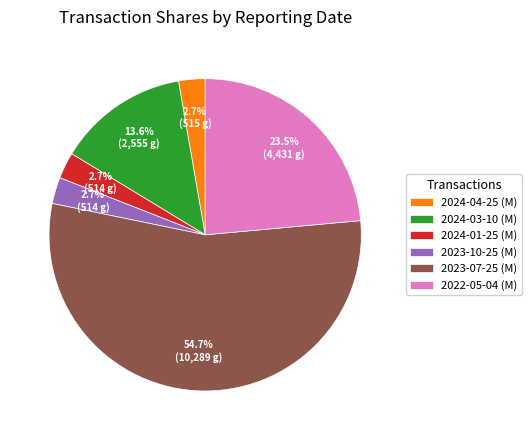

To the nearest percent, what is the average slice percentage?

17%